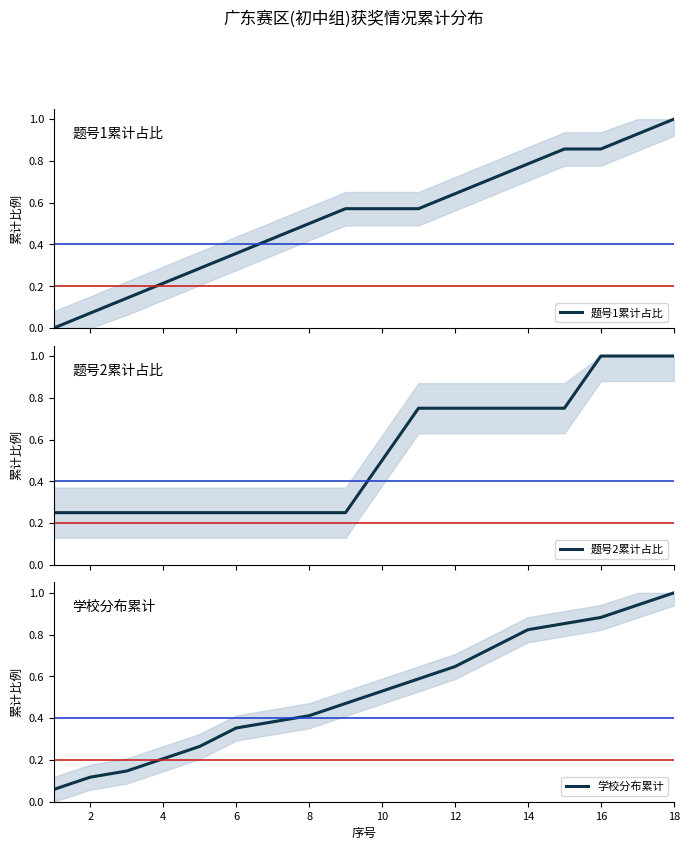

What is the difference between the maximum and minimum values in the 题号2累计占比 series?

0.8